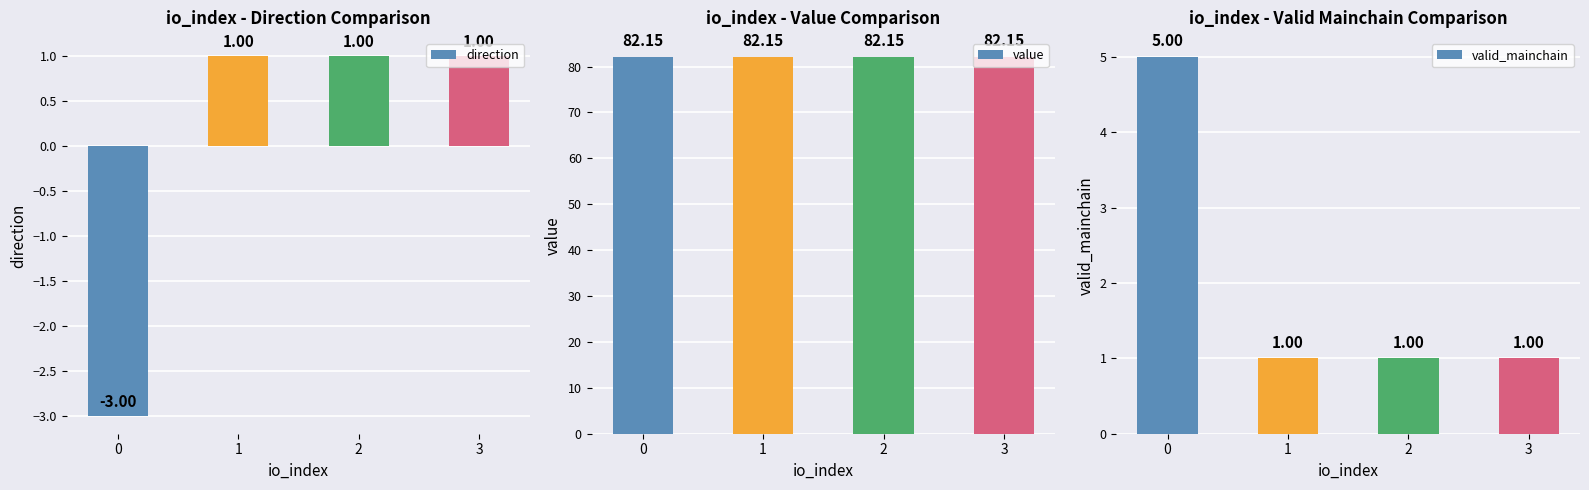

Which series has the largest total across all categories?

value